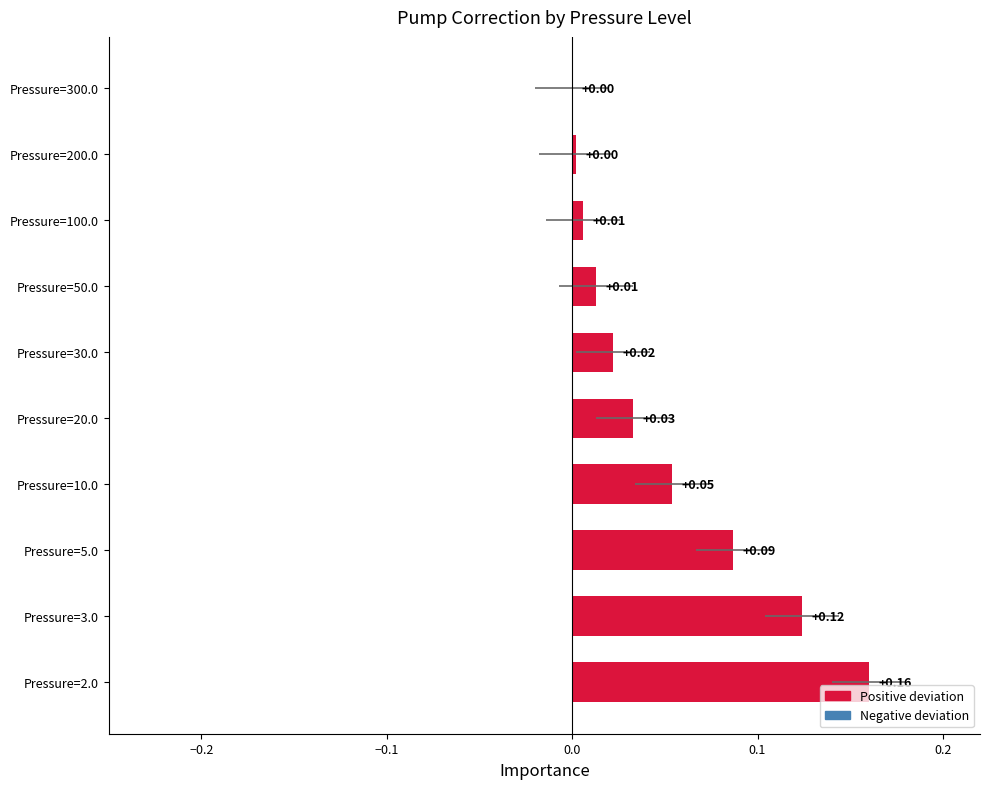

What is the average value?

0.1